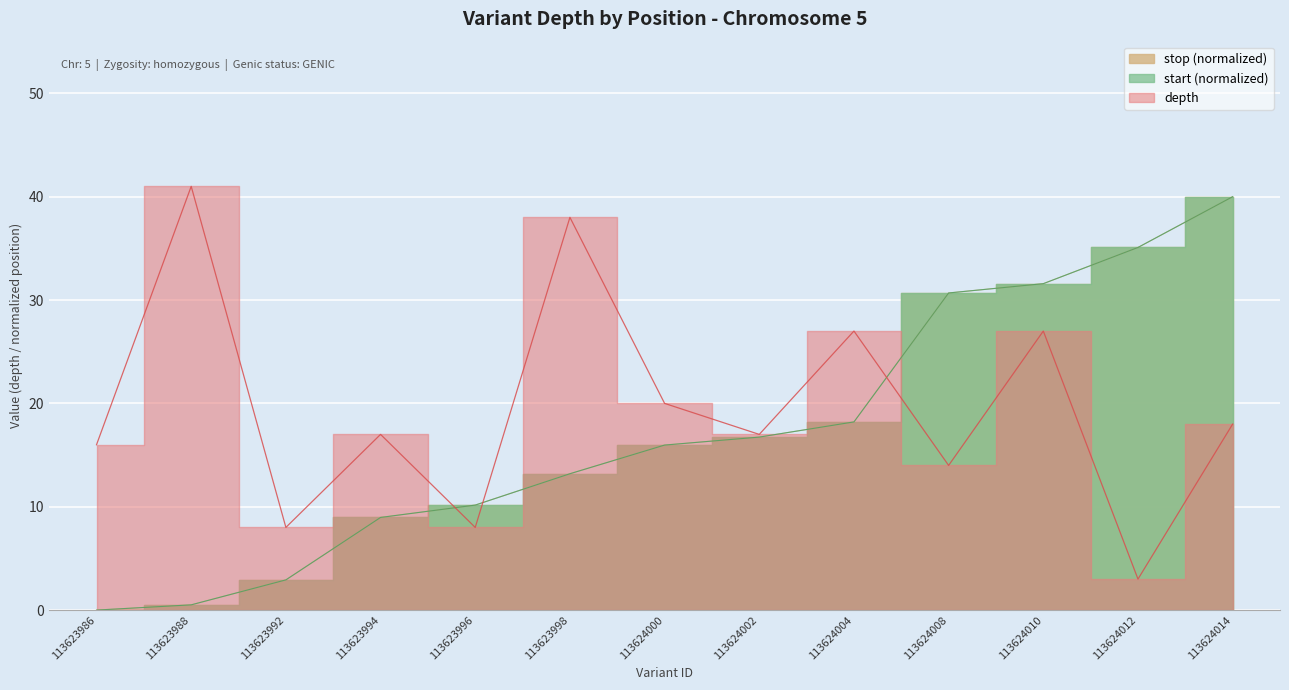

True or false: stop has a value of 2.9 at 113623992.

True